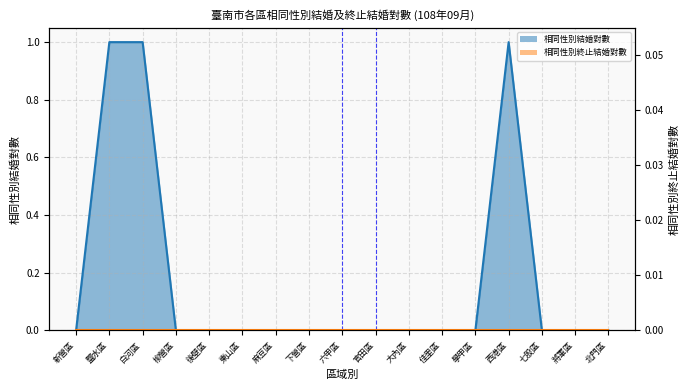

How many lines are shown in the chart?

1